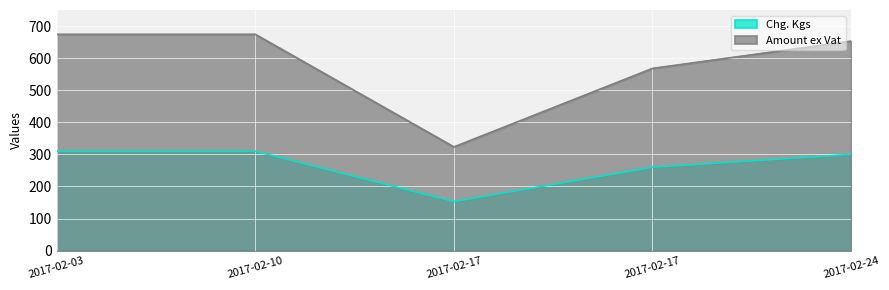

Reading left to right, transcribe all the data shown in this chart.

Chg. Kgs: 310.0	310.0	153.0	260.0	300.0
Amount ex Vat: 674.2	674.2	323.3	568.0	653.0